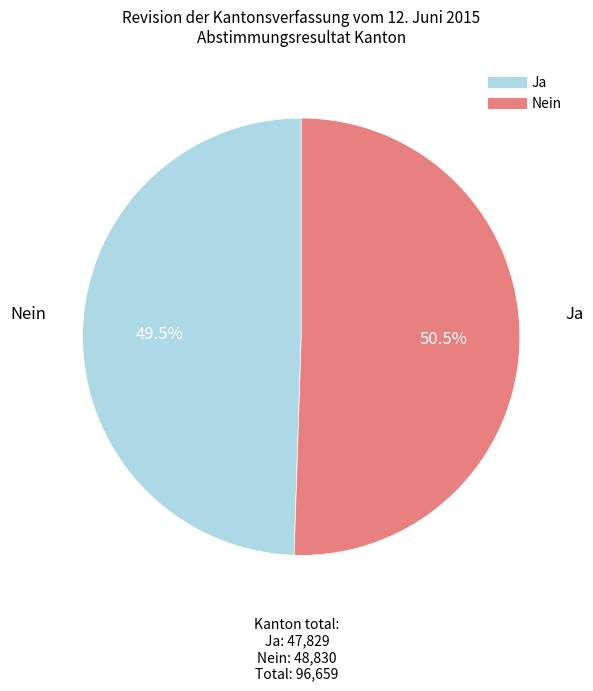

To the nearest percent, what is the combined percentage of Nein and Ja?

100%